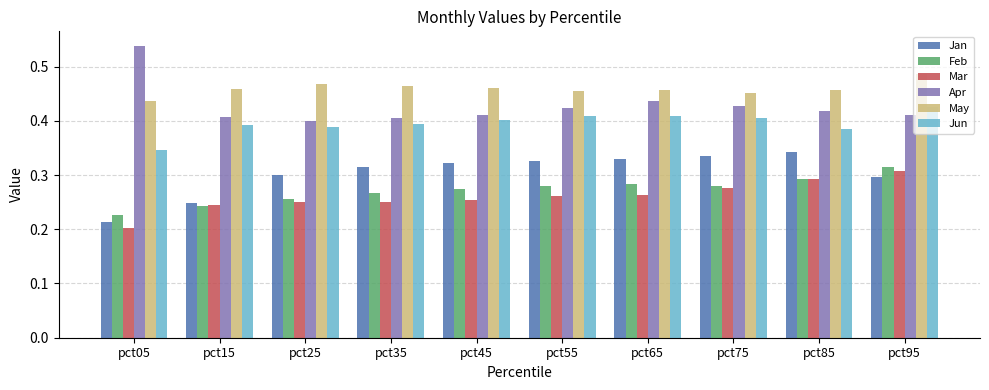

True or false: Feb has a value of 0.3 at pct45.

True